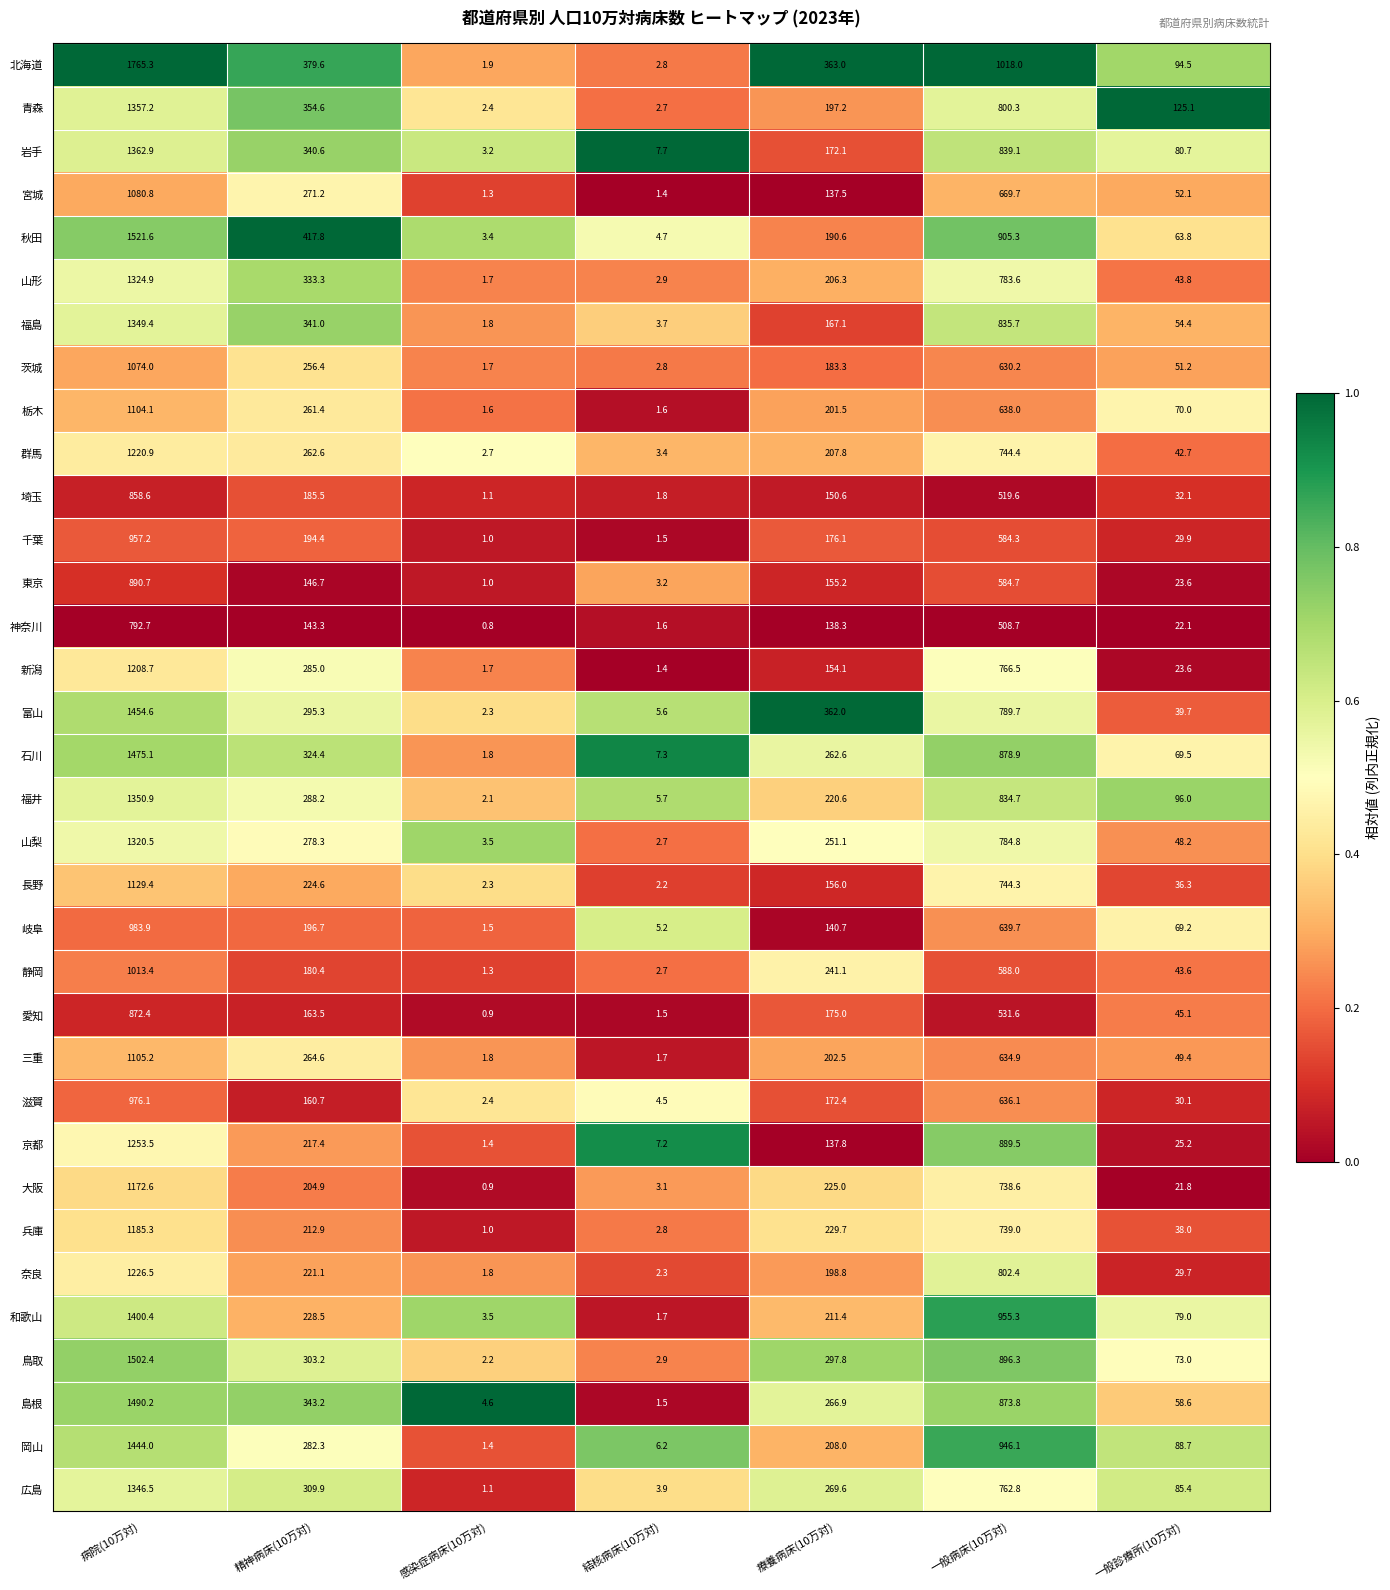

Which series has the largest range (max minus min)?

北海道